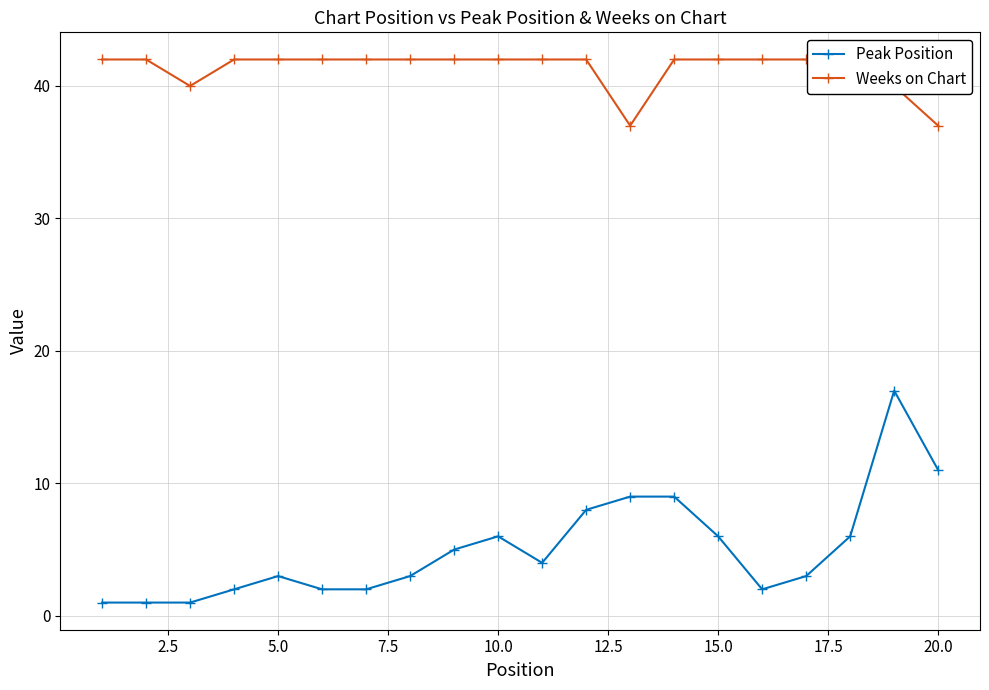

What is the smallest value displayed?

1